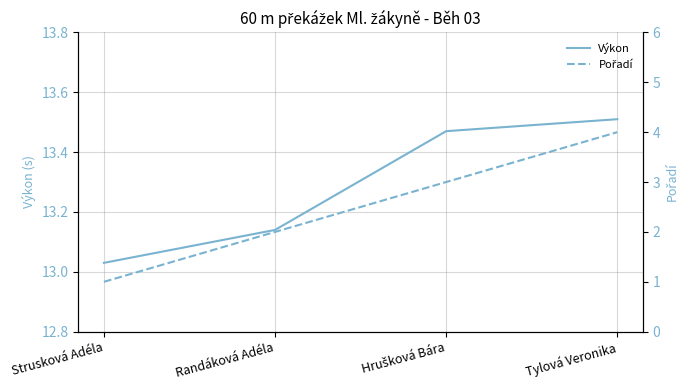

Count the number of categories in the chart.

4